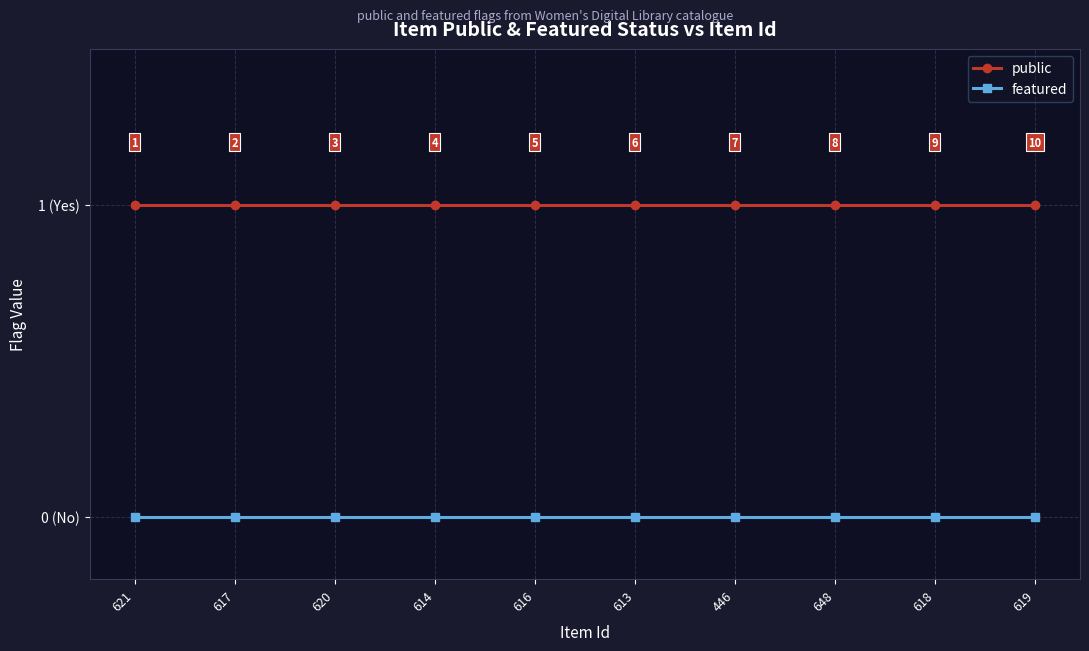

Reading right to left, transcribe all the data shown in this chart.

public: 619=1	618=1	648=1	446=1	613=1	616=1	614=1	620=1	617=1	621=1
featured: 619=0	618=0	648=0	446=0	613=0	616=0	614=0	620=0	617=0	621=0